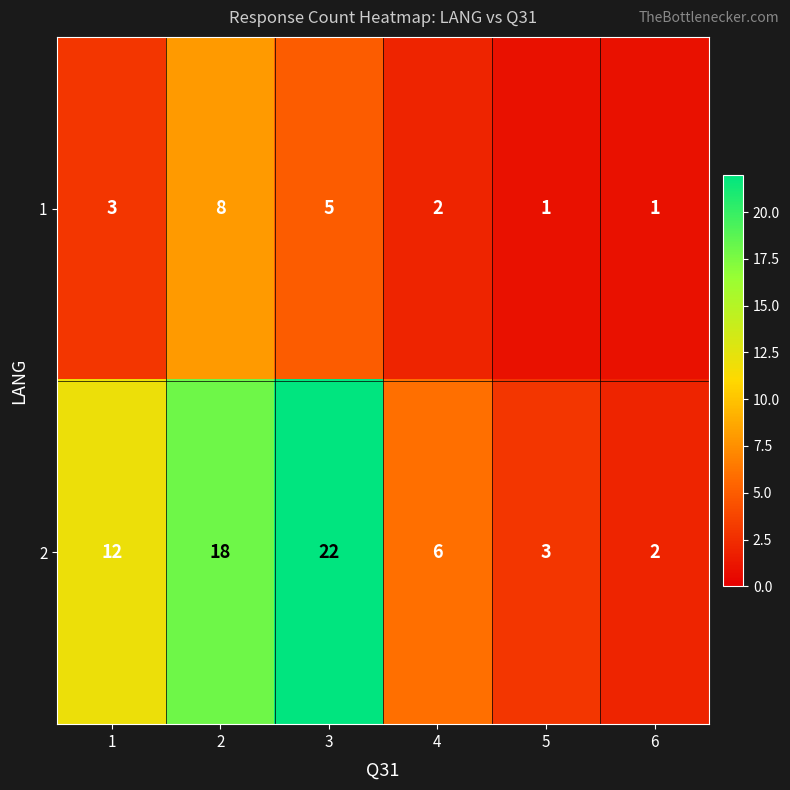

Reading right to left, transcribe all the data shown in this chart.

1: 1	1	2	5	8	3
2: 2	3	6	22	18	12